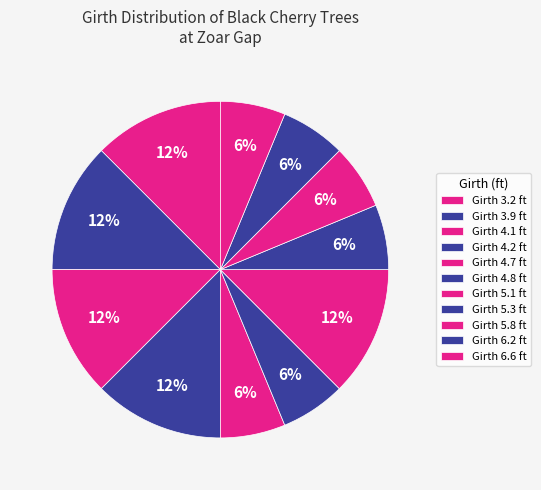

How many segments does this pie chart have?

11